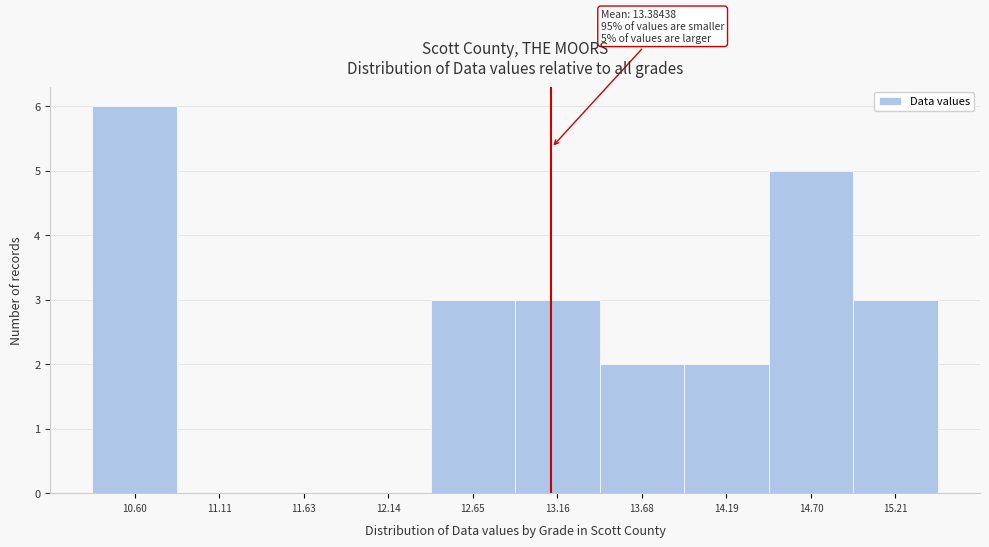

Reading left to right, transcribe all the data shown in this chart.

10.60=6	11.11=0	11.63=0	12.14=0	12.65=3	13.16=3	13.68=2	14.19=2	14.70=5	15.21=3